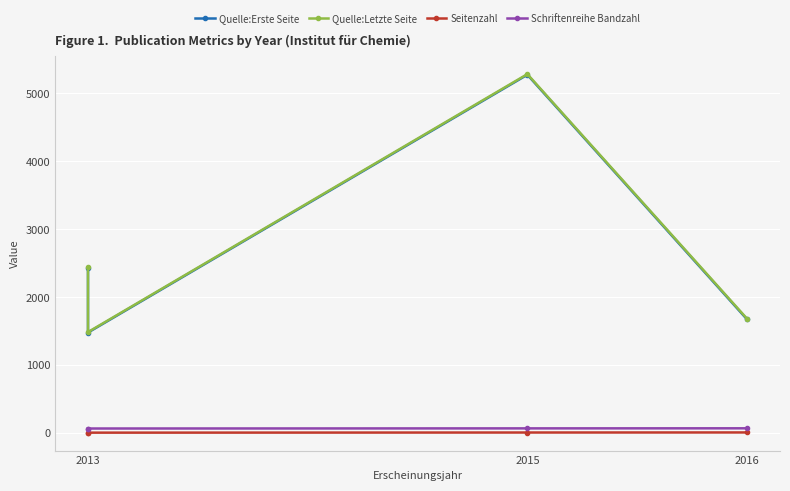

What is the average value of the Seitenzahl series?

10